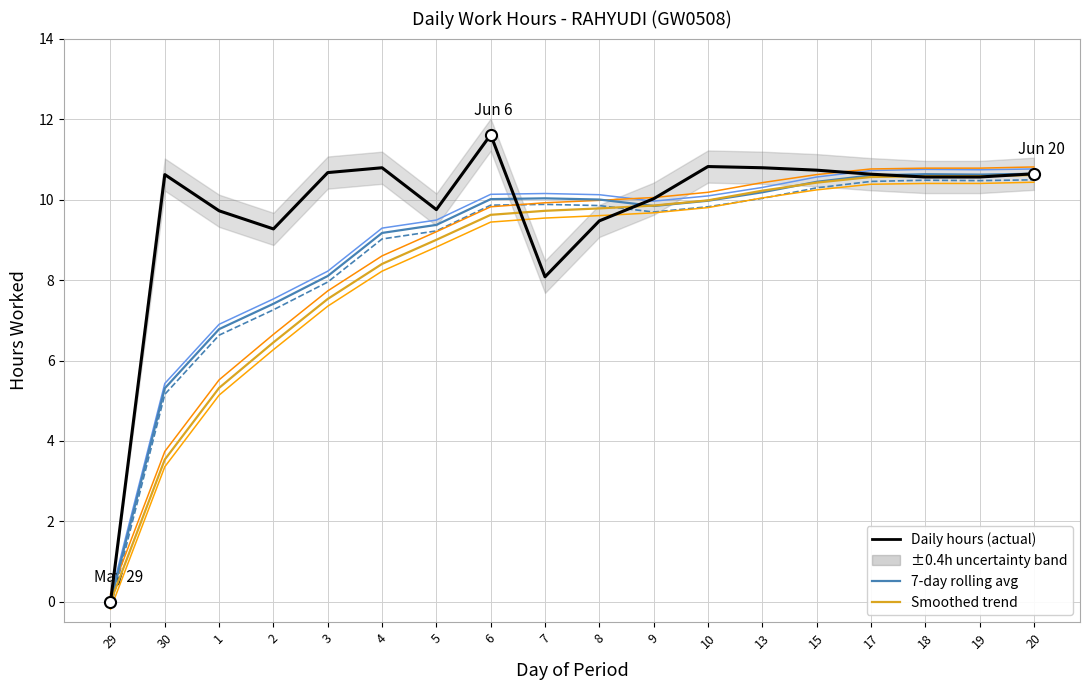

At which category does 7-day rolling avg reach its first local peak?

7